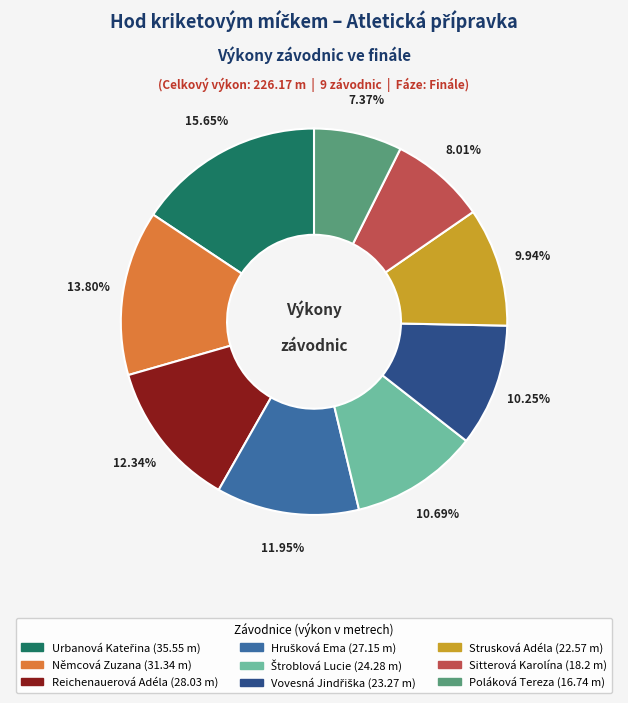

Which slice is the smallest?

Poláková Tereza